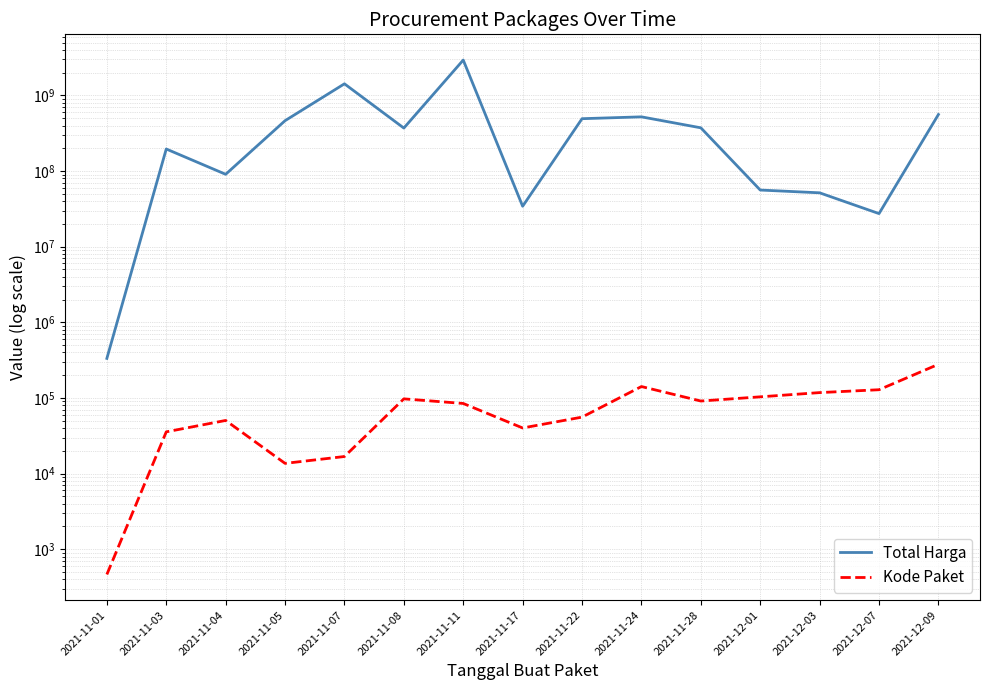

True or false: Total Harga and Kode Paket cross at least once.

False